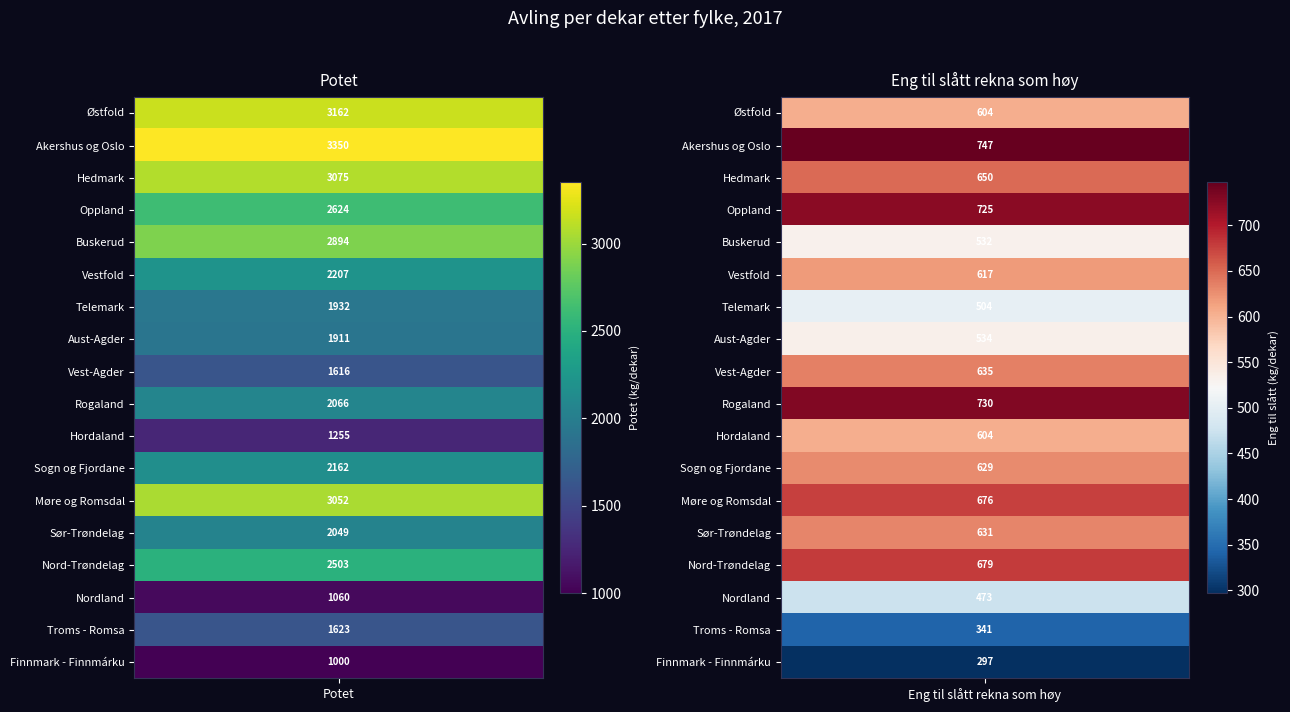

Reading left to right, list all the values displayed in this chart.

Østfold: 0=3162	1=604
Akershus og Oslo: 0=3350	1=747
Hedmark: 0=3075	1=650
Oppland: 0=2624	1=725
Buskerud: 0=2894	1=532
Vestfold: 0=2207	1=617
Telemark: 0=1932	1=504
Aust-Agder: 0=1911	1=534
Vest-Agder: 0=1616	1=635
Rogaland: 0=2066	1=730
Hordaland: 0=1255	1=604
Sogn og Fjordane: 0=2162	1=629
Møre og Romsdal: 0=3052	1=676
Sør-Trøndelag: 0=2049	1=631
Nord-Trøndelag: 0=2503	1=679
Nordland: 0=1060	1=473
Troms - Romsa: 0=1623	1=341
Finnmark - Finnmárku: 0=1000	1=297